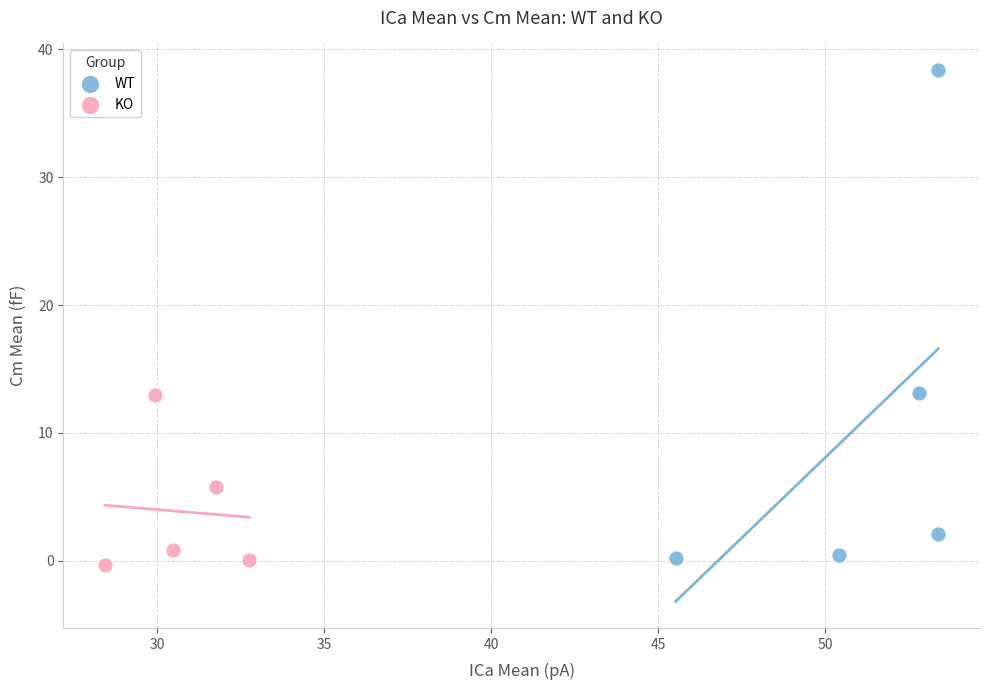

Which series has the widest spread of Y values?

WT